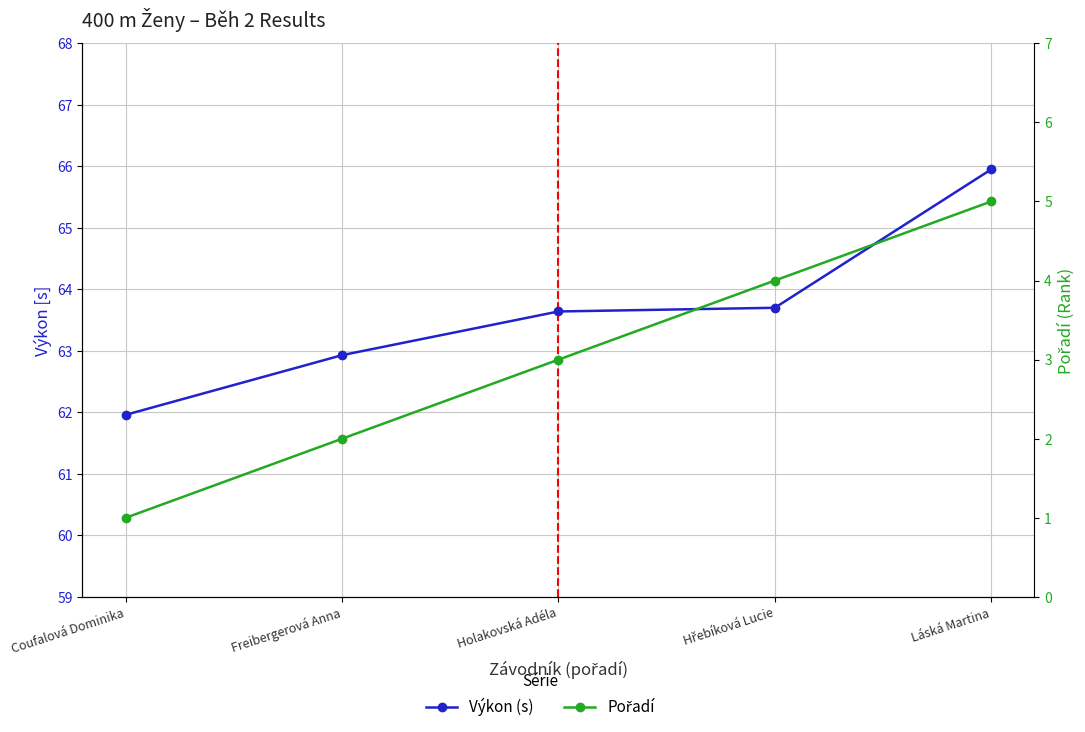

What is the difference between the Výkon (s) values at Holakovská Adéla and Láská Martina?

2.3